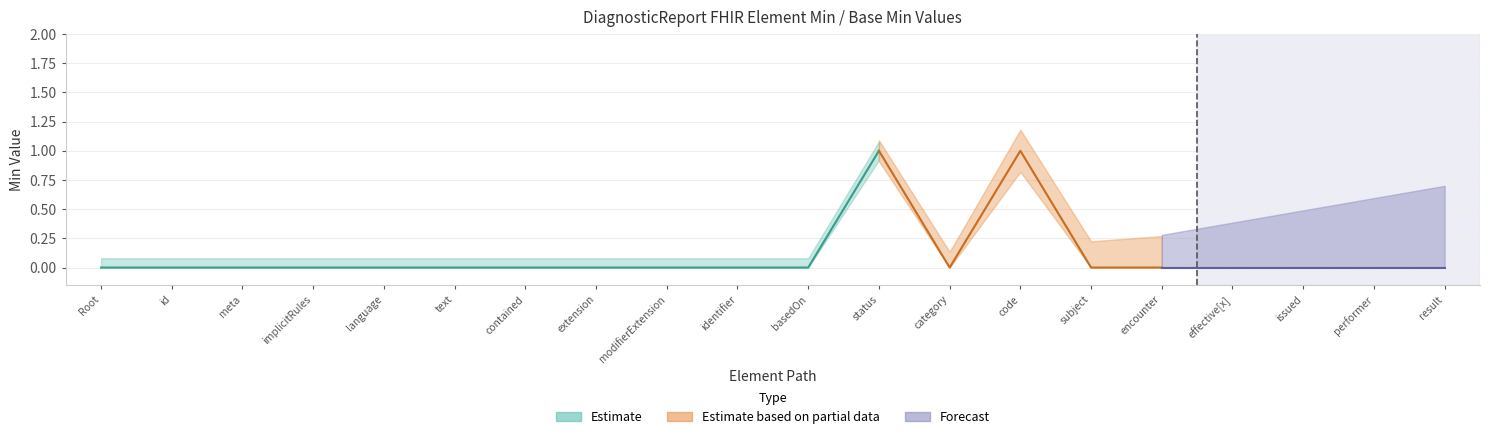

What is the difference between the maximum and minimum values?

1